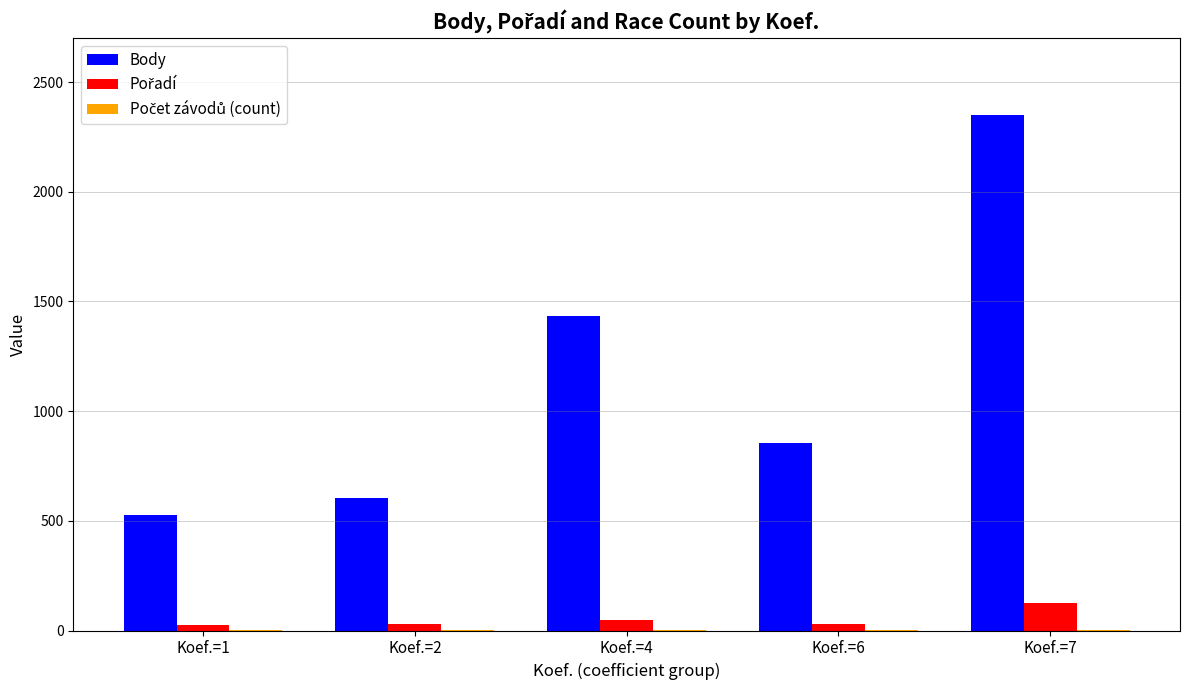

Between Koef.=1 and Koef.=4, which series saw the biggest shift?

Body